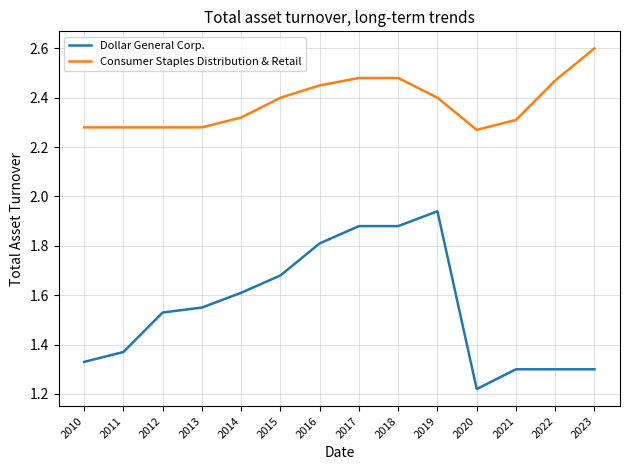

Does the chart display data point markers on the line(s)?

No